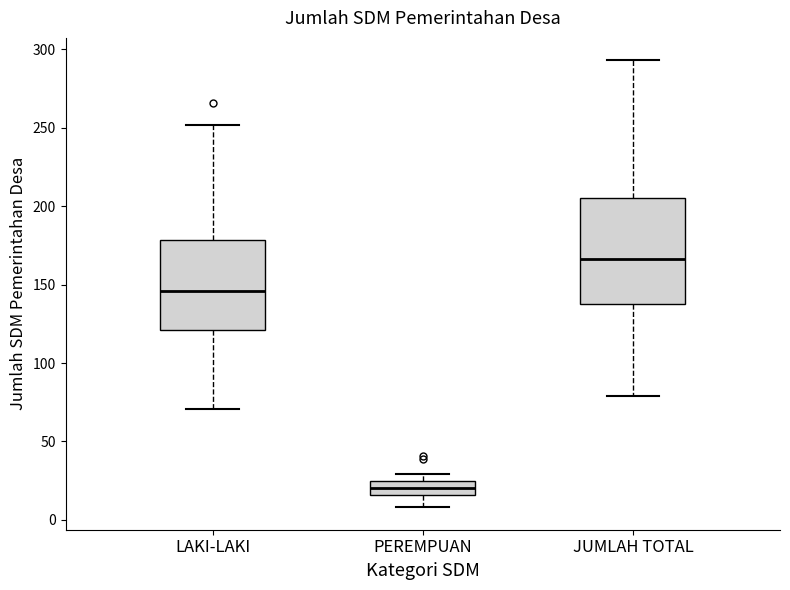

Reading left to right, transcribe this box plot: for each box, give where its median line is, the range the box spans, and where its two whiskers end, as read against the y-axis. The values are not printed on the chart, so give them approximately, as read against the axis.

LAKI-LAKI: median 145, box 120 to 180, whiskers 70 to 250
PEREMPUAN: median 20, box 15 to 25, whiskers 10 to 30
JUMLAH TOTAL: median 165, box 140 to 205, whiskers 80 to 295